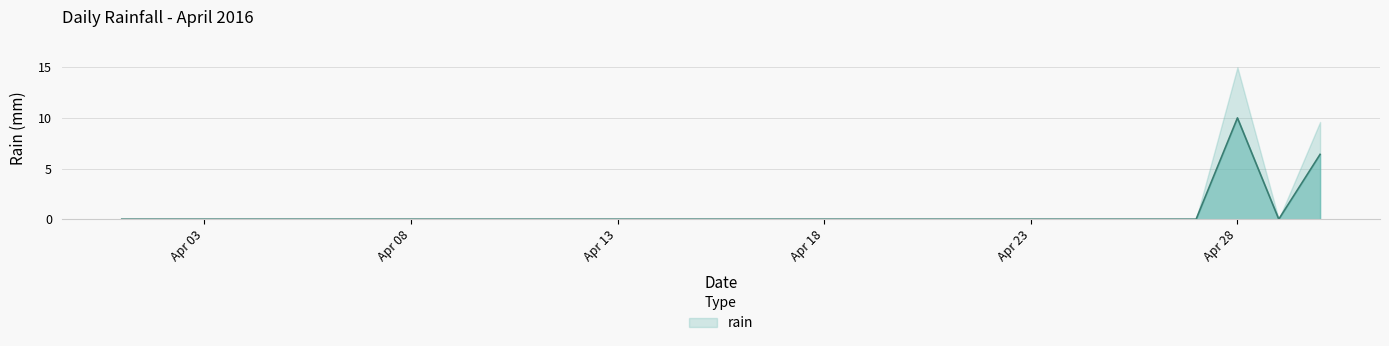

Which label corresponds to the smallest value in the chart?

2016-04-01